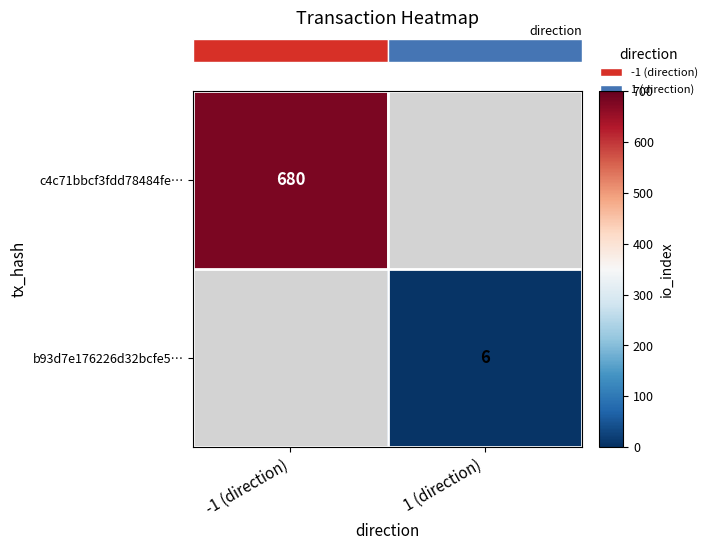

At how many categories does at least one series exceed 473?

1